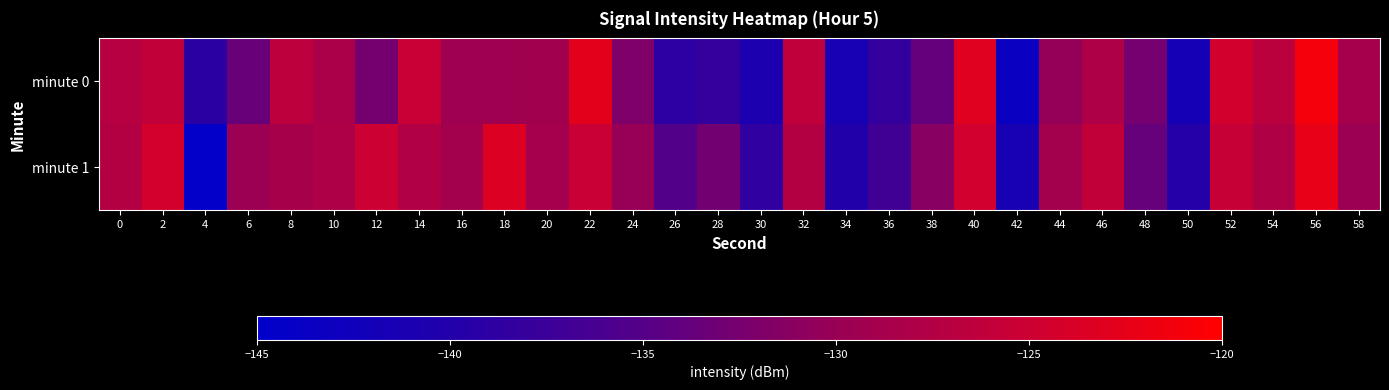

Which series has the largest total across all categories?

minute 1